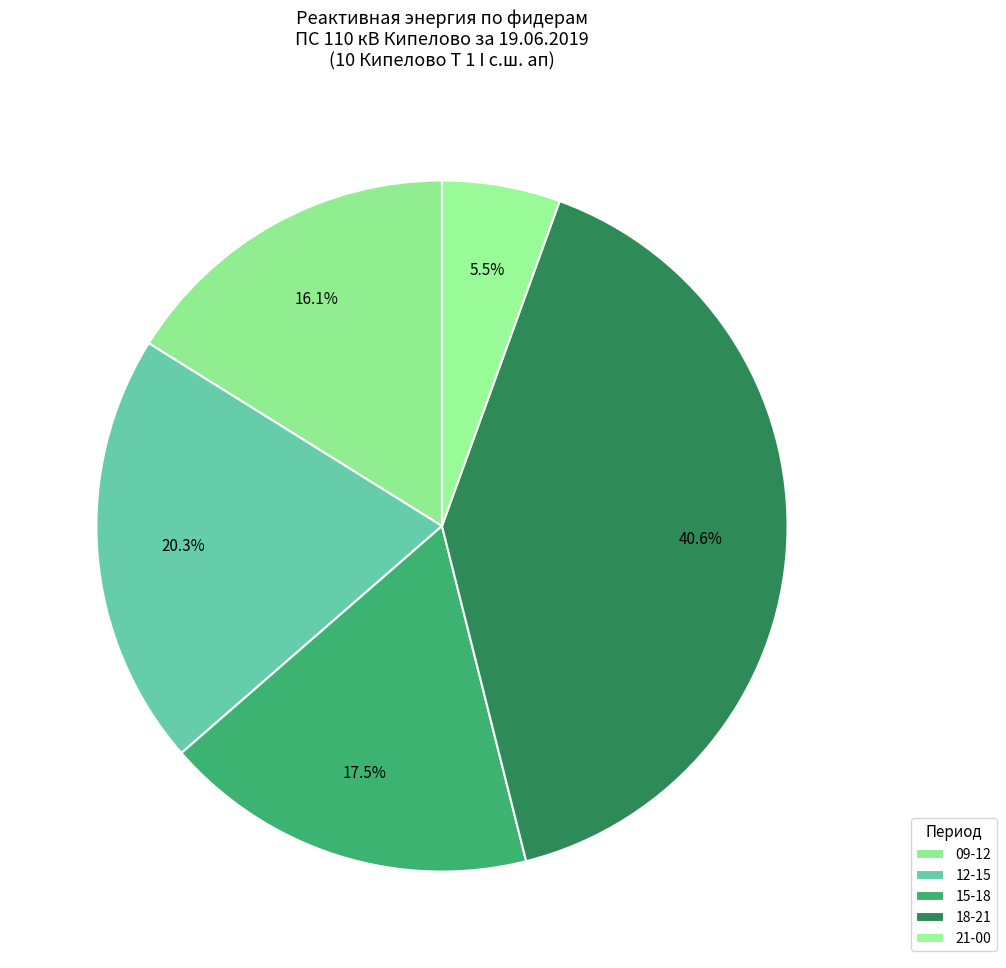

Count the number of slices in the pie.

5